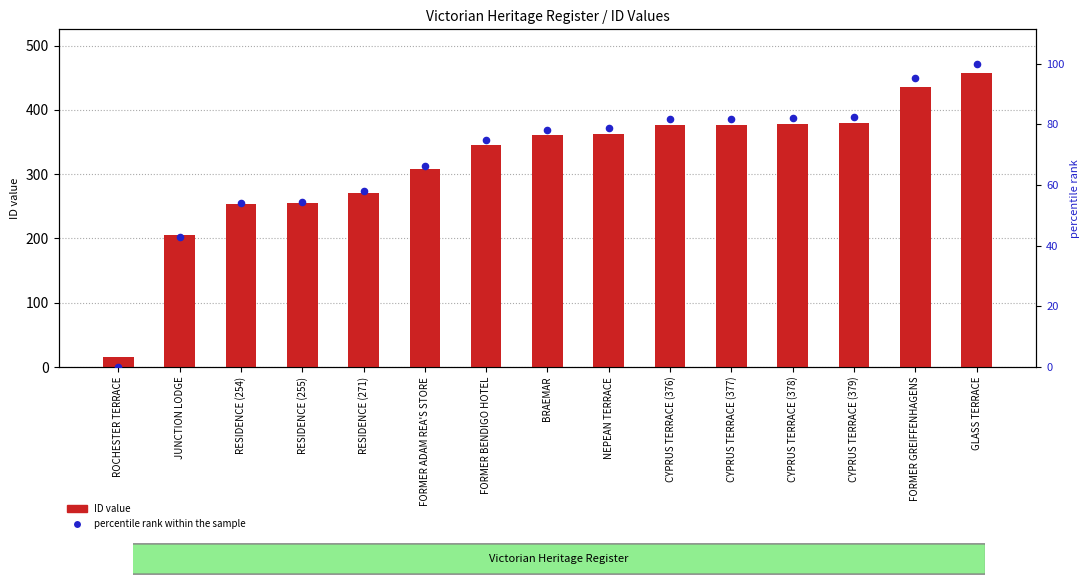

At which category is the sum across all series the highest?

GLASS TERRACE